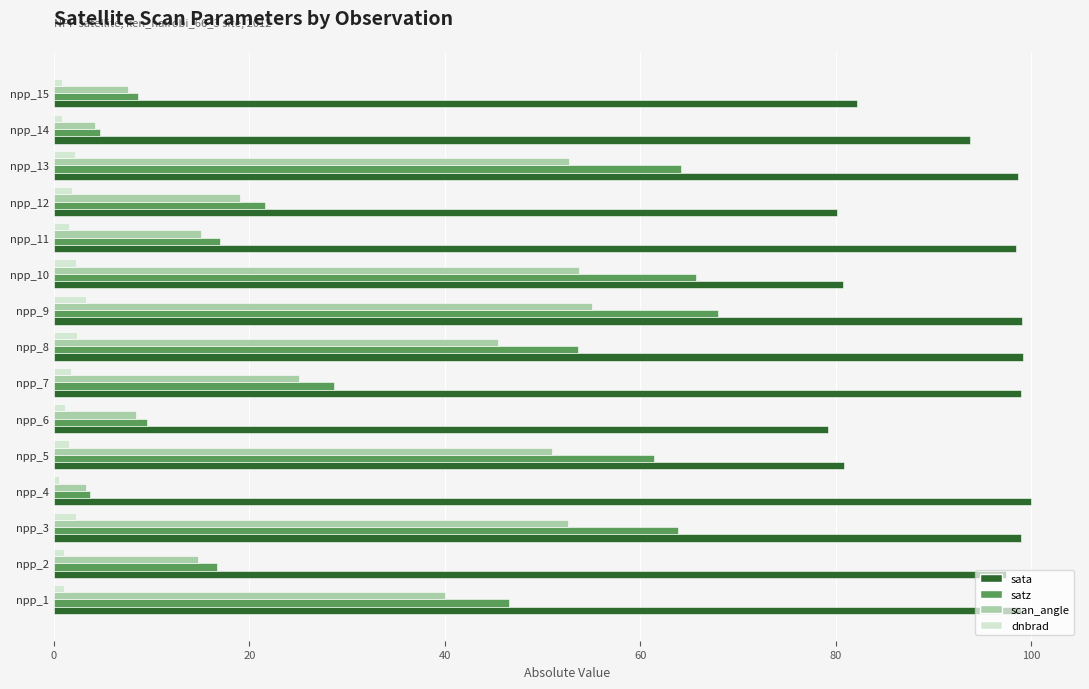

What are all the series names shown in the legend?

sata, satz, scan_angle, dnbrad